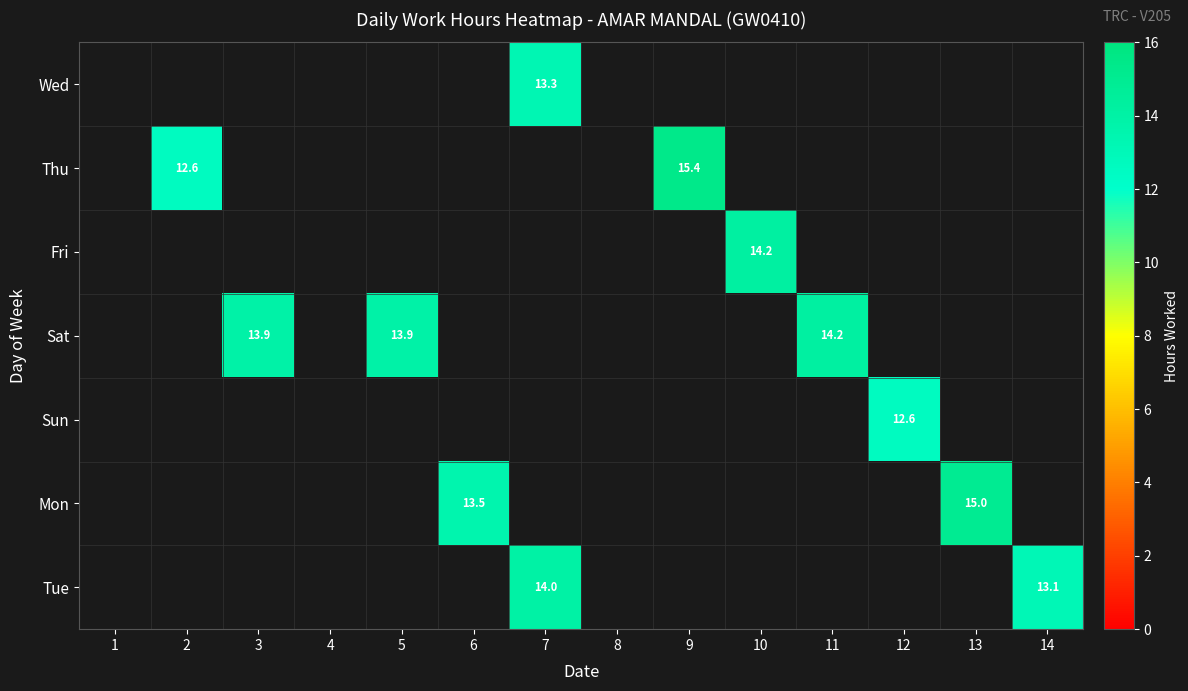

Which category has the lowest value across all series?

2